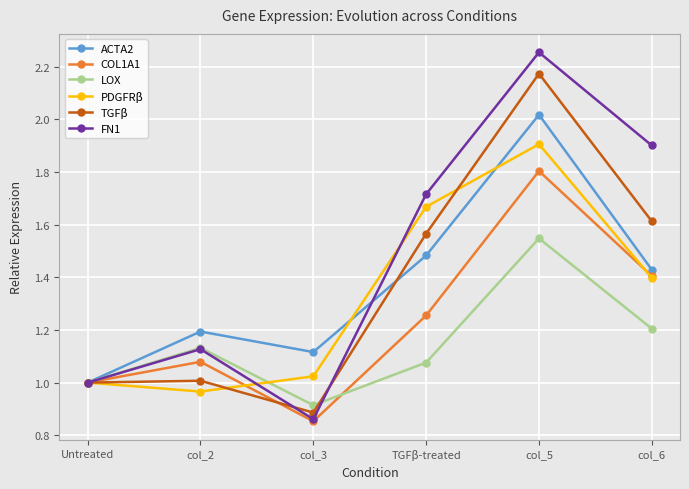

Is the value of ACTA2 at TGFβ-treated greater than the value of FN1 at col_3?

Yes